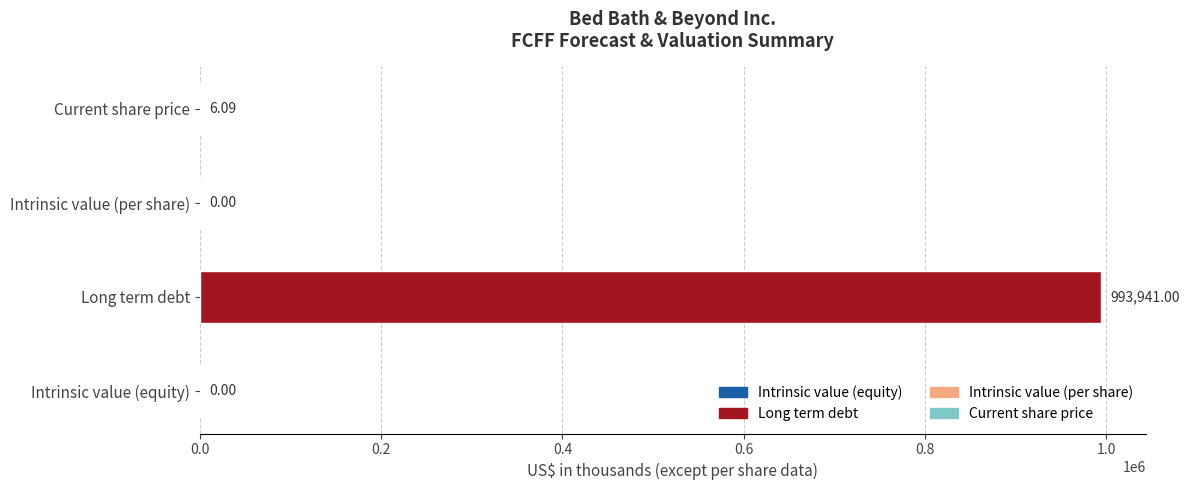

What is the sum of the values at Intrinsic value (equity) and Current share price?

6.1